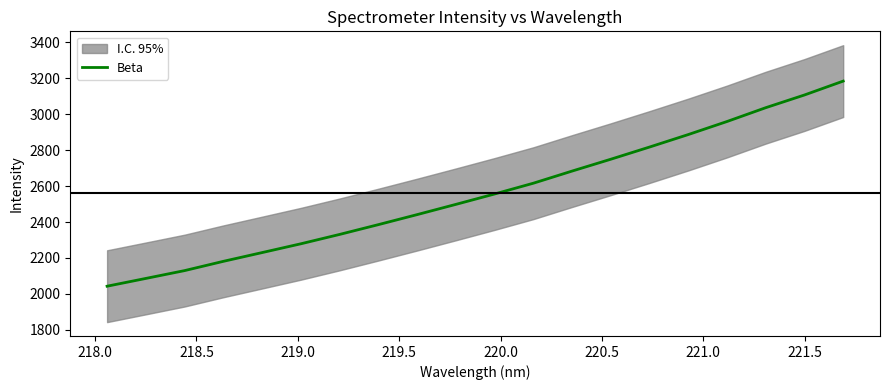

Count the number of values greater than 2556.

10